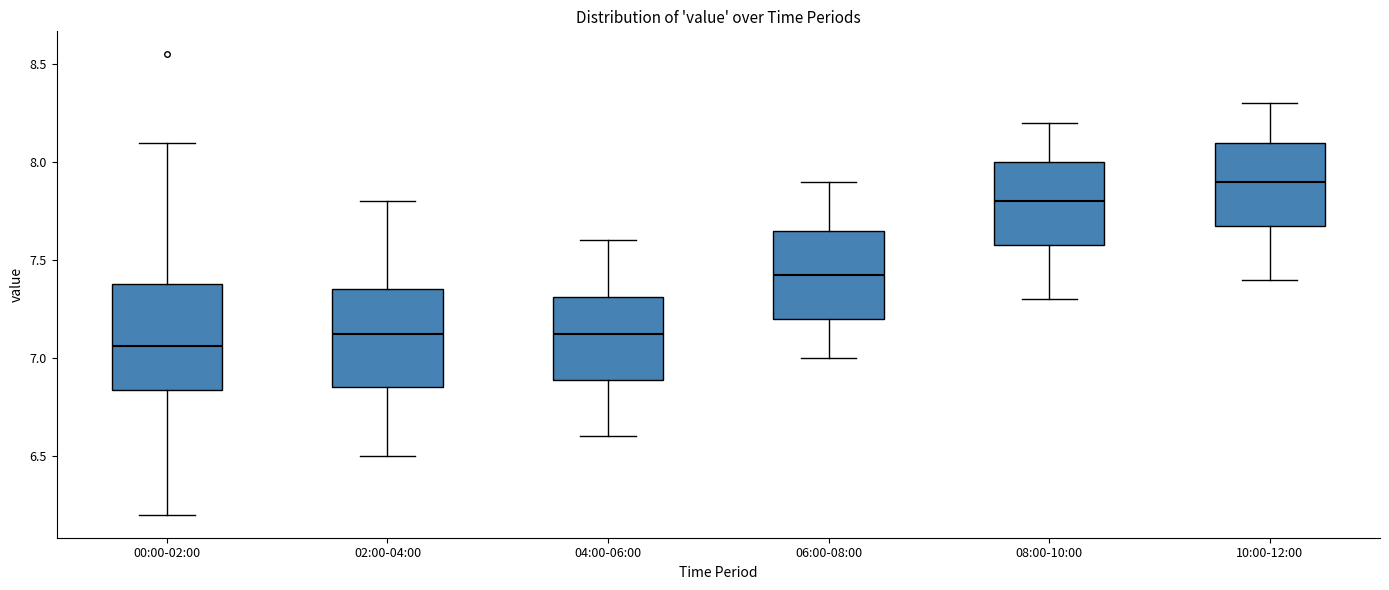

Reading left to right, transcribe this box plot: for each box, give where its median line is, the range the box spans, and where its two whiskers end, as read against the y-axis. The values are not printed on the chart, so give them approximately, as read against the axis.

00:00-02:00: median 7.05, box 6.85 to 7.40, whiskers 6.20 to 8.10
02:00-04:00: median 7.15, box 6.85 to 7.35, whiskers 6.50 to 7.80
04:00-06:00: median 7.15, box 6.90 to 7.30, whiskers 6.60 to 7.60
06:00-08:00: median 7.45, box 7.20 to 7.65, whiskers 7.00 to 7.90
08:00-10:00: median 7.80, box 7.60 to 8.00, whiskers 7.30 to 8.20
10:00-12:00: median 7.90, box 7.70 to 8.10, whiskers 7.40 to 8.30